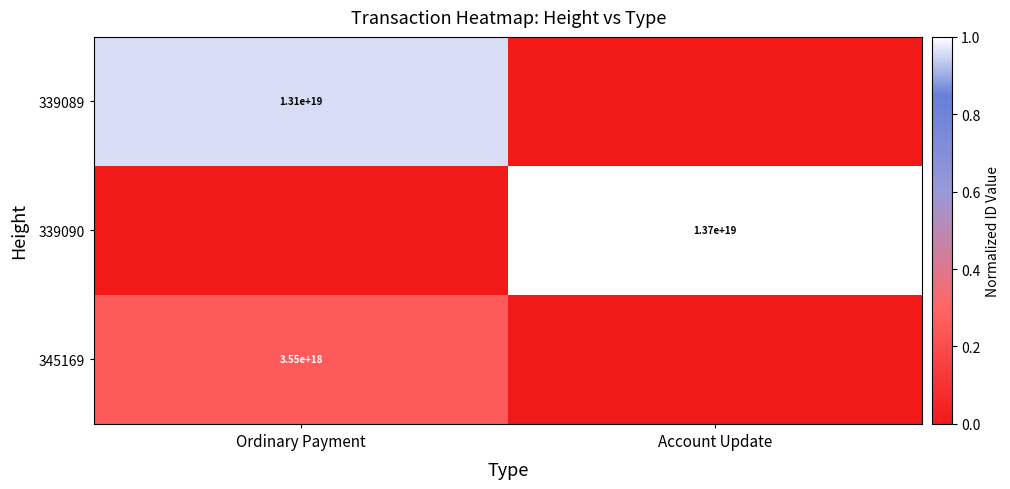

The 339089 series shows 7601910164015297536 at Ordinary Payment. True or false?

False